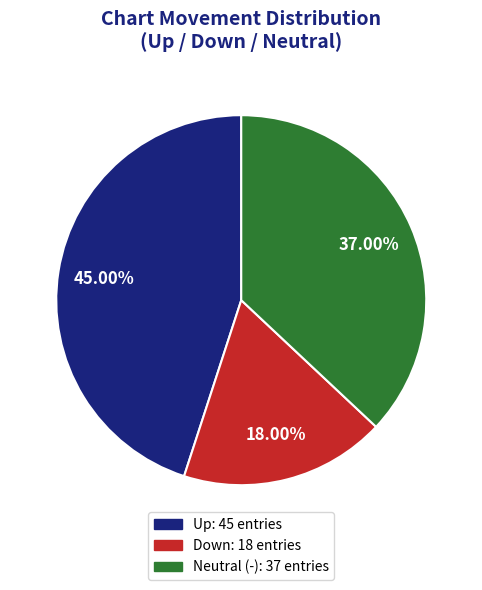

Is there any slice that represents more than half of the pie?

No